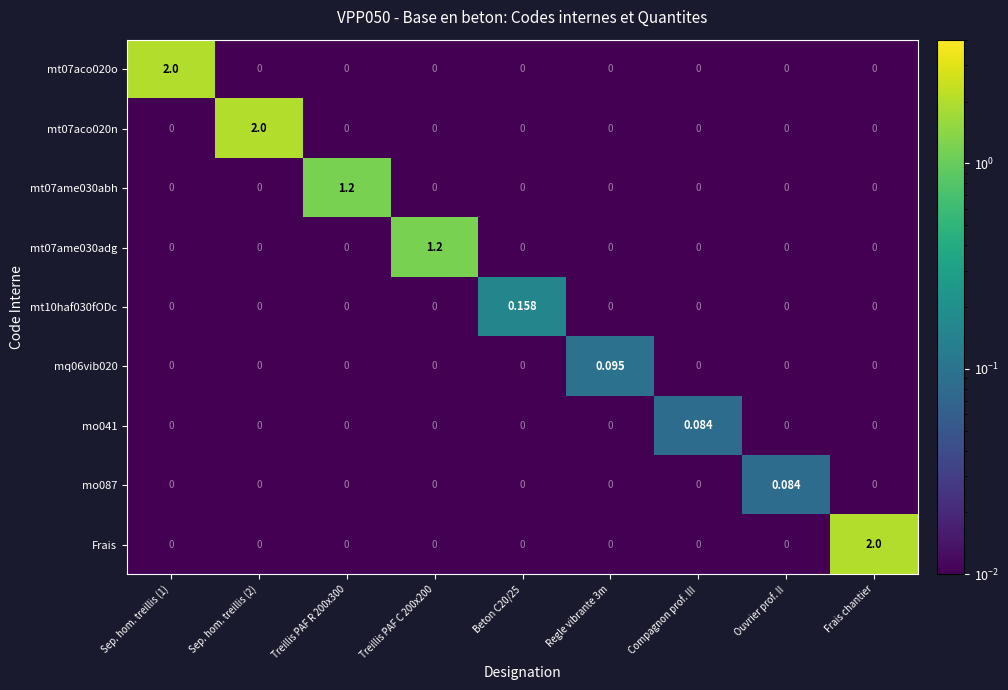

Which series changed the most between Treillis PAF C 200x200 and Frais chantier?

Frais